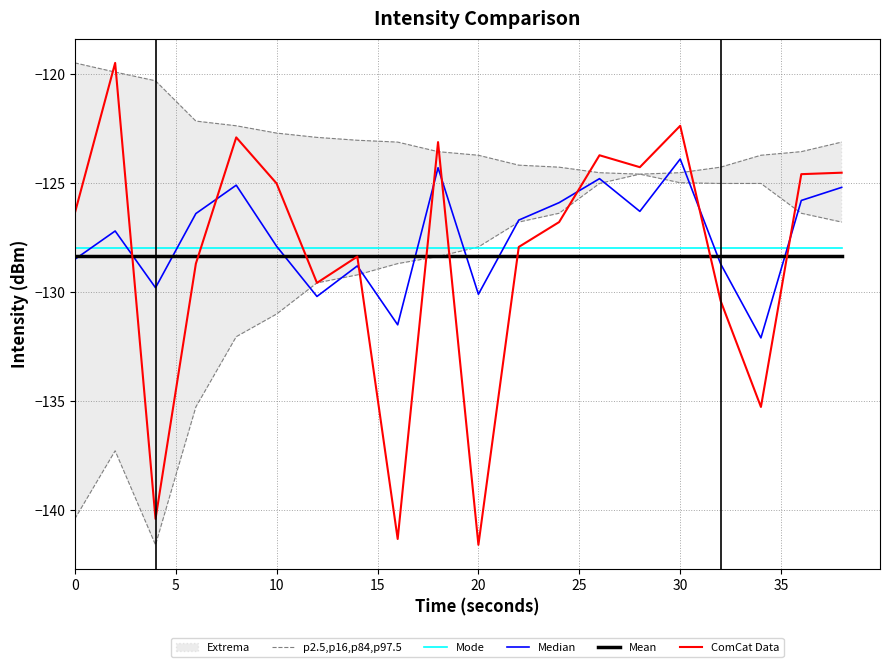

What is the minimum value for ComCat Data?

-141.6